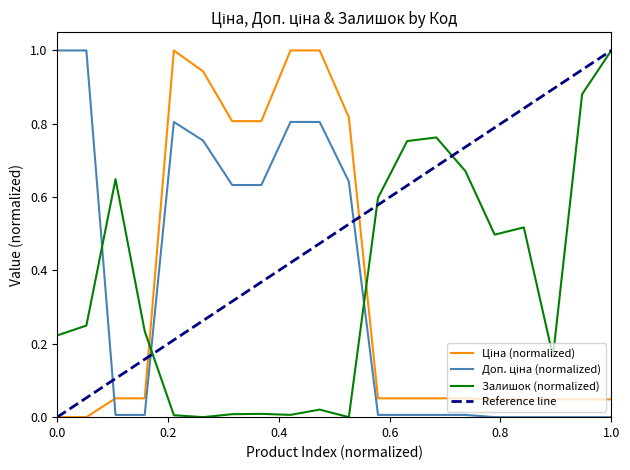

What is the sum of all Залишок values?

7.3